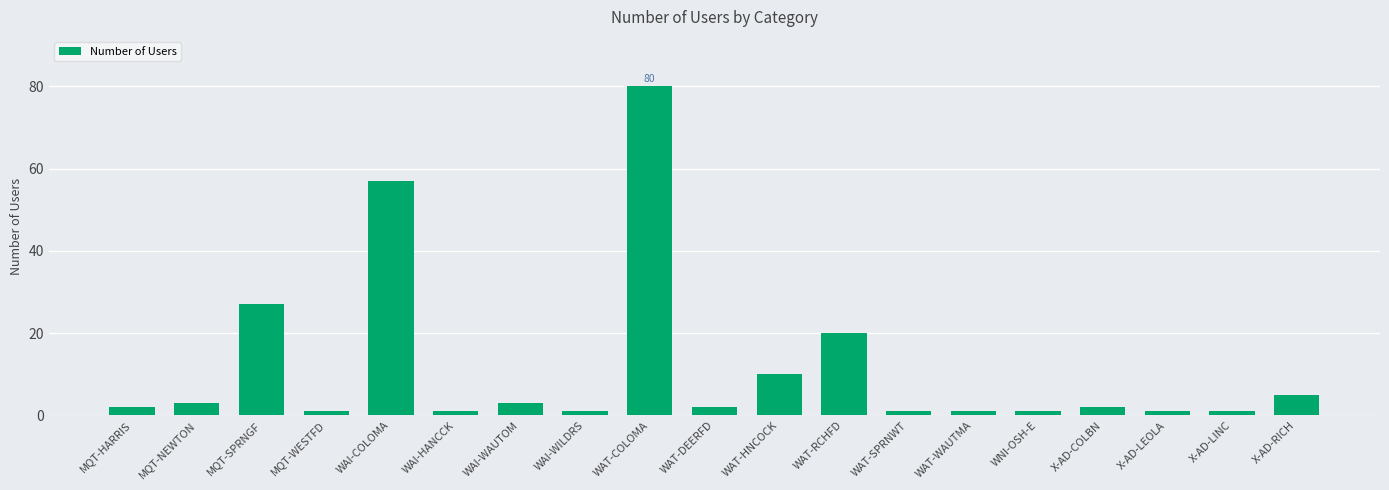

Is it true that the value at WAI-WILDRS is 1?

True